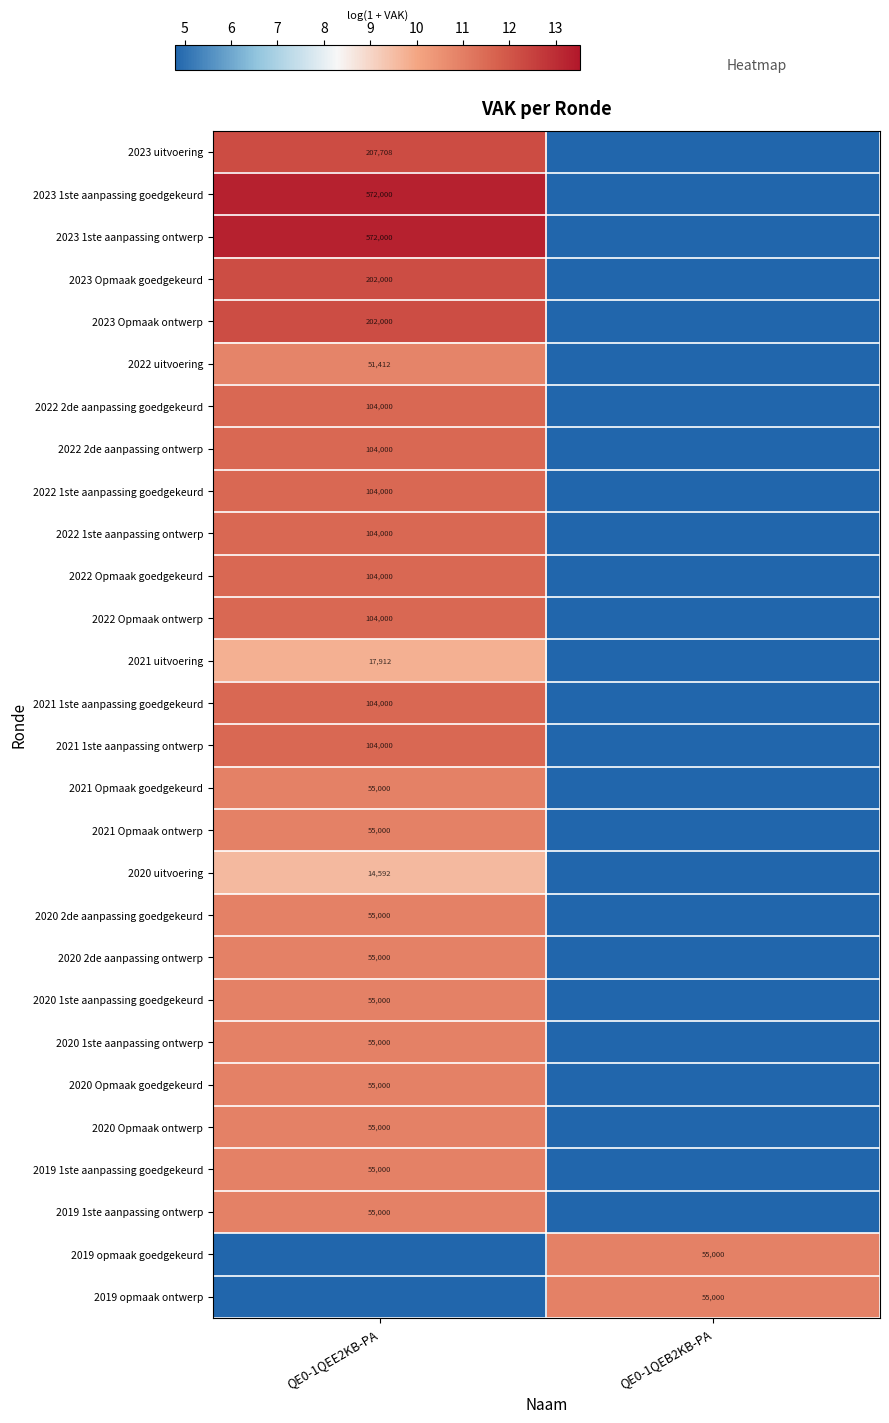

The value of 2020 Opmaak goedgekeurd at QE0-1QEE2KB-PA is 55000. True or false?

True